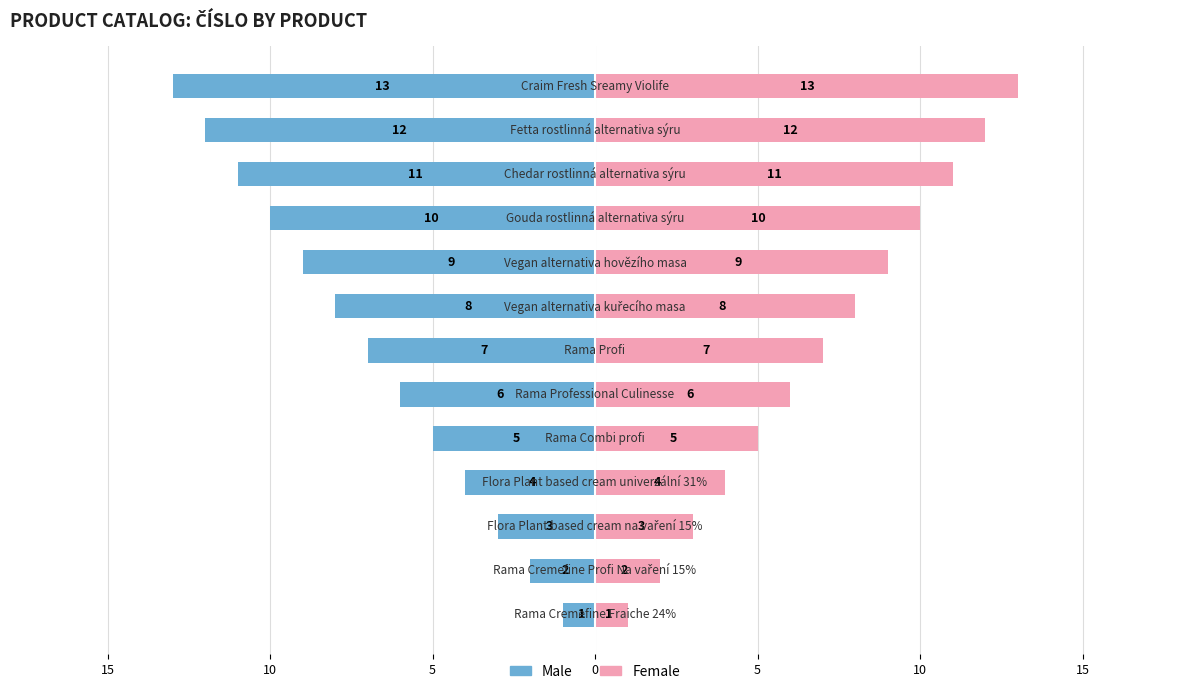

Reading right to left, transcribe all the data shown in this chart.

Male: -13	-12	-11	-10	-9	-8	-7	-6	-5	-4	-3	-2	-1
Female: 13	12	11	10	9	8	7	6	5	4	3	2	1